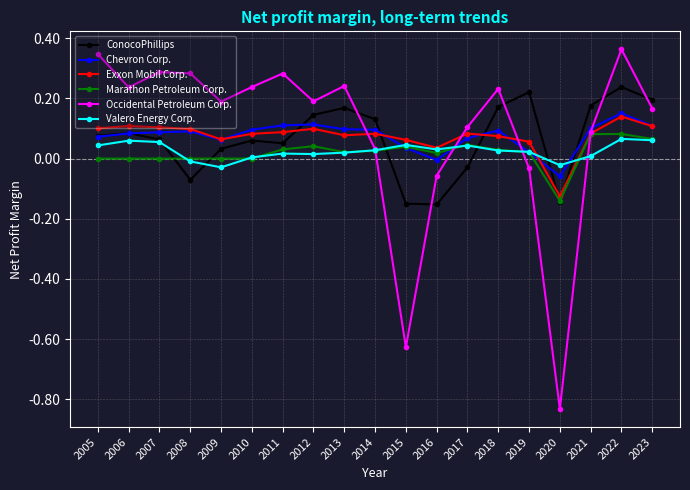

True or false: Exxon Mobil Corp. and Valero Energy Corp. intersect in this chart.

True